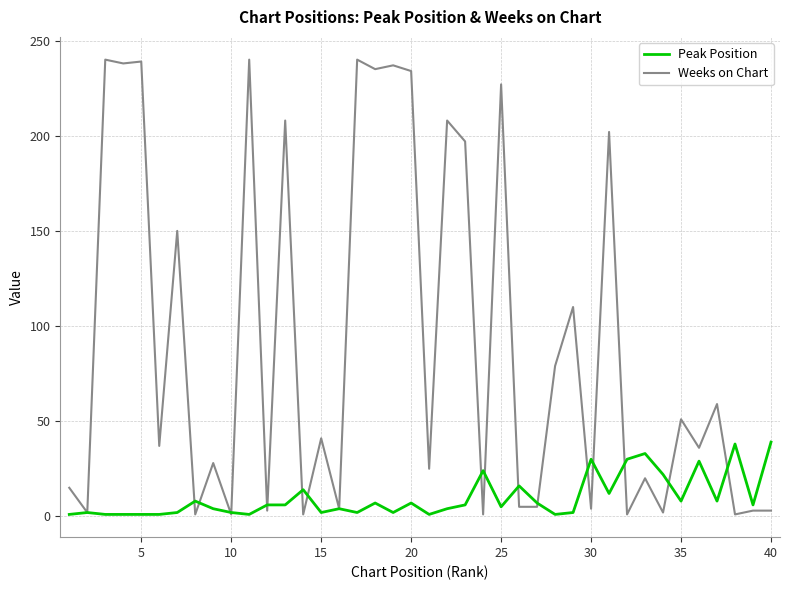

Which series has the largest range (max minus min)?

Weeks on Chart